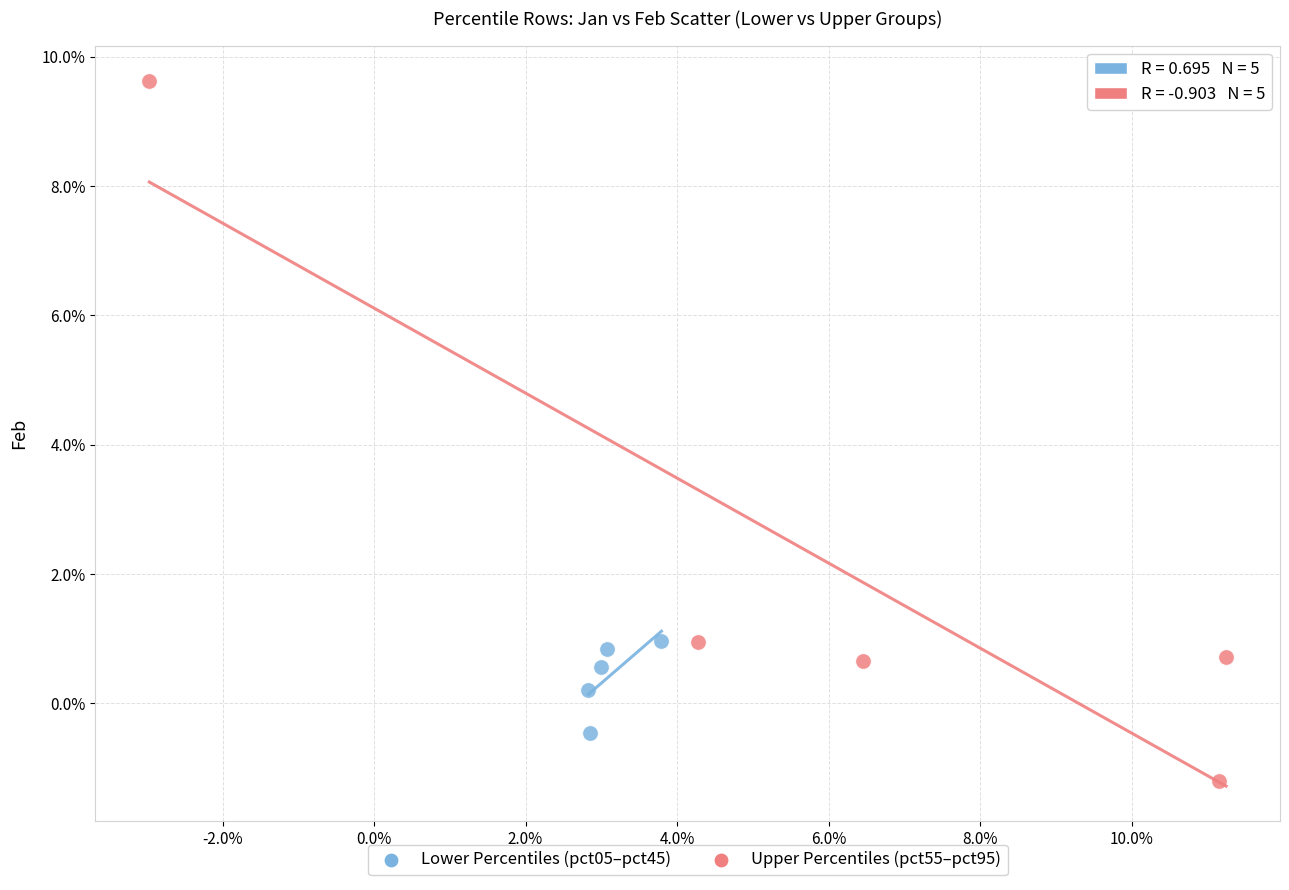

Which series has the widest spread of Y values?

Upper Percentiles (pct55–pct95)